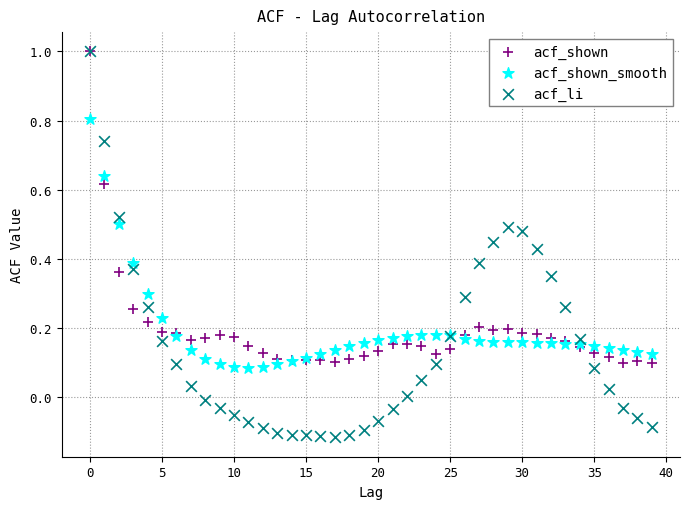

Which series has the largest Y range (max minus min)?

acf_li